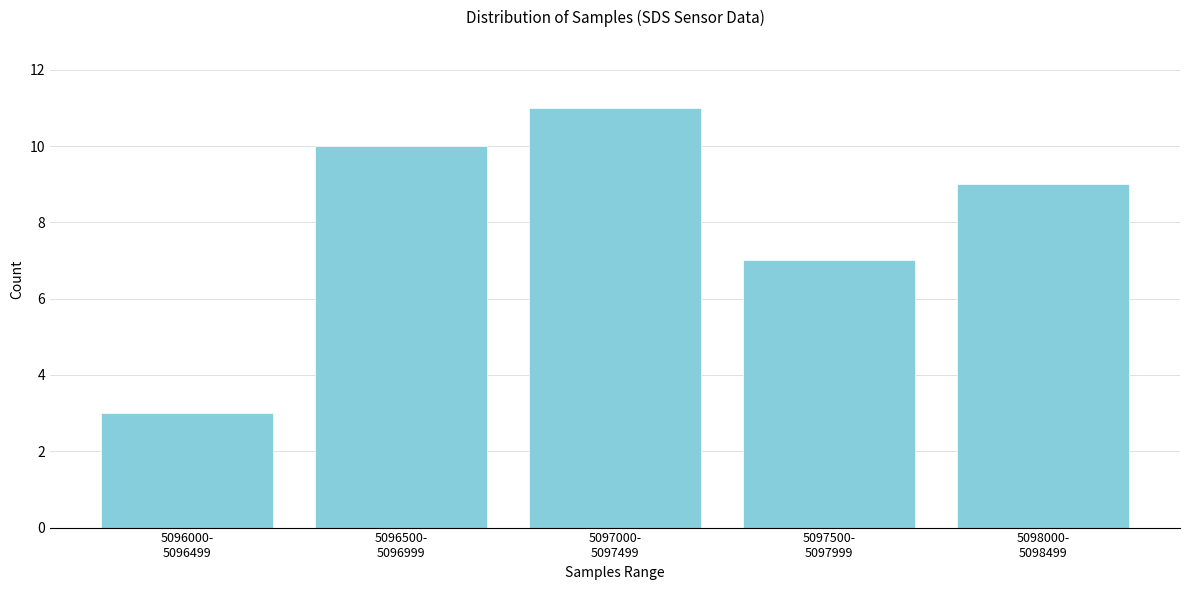

Reading left to right, transcribe all the data shown in this chart.

3	10	11	7	9